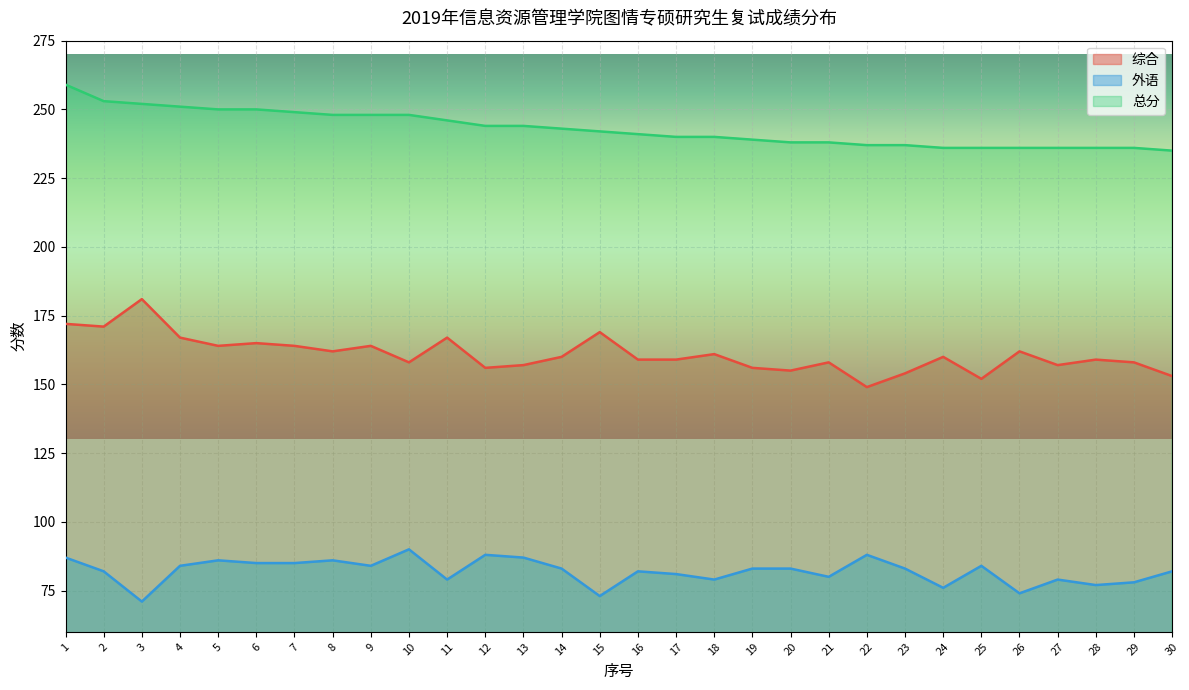

At how many categories does at least one series exceed 132?

30